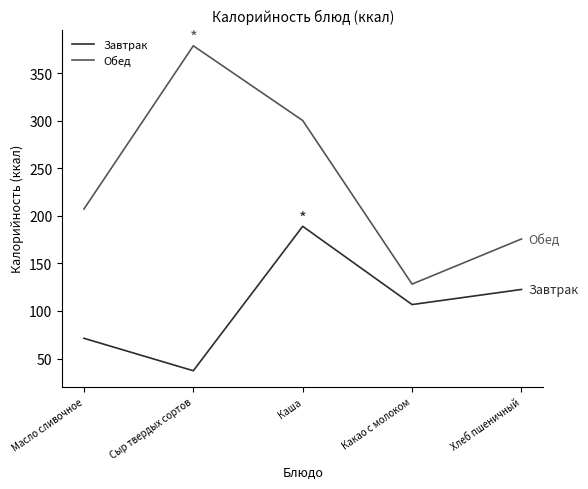

Between Сыр твердых сортов and Масло сливочное, which is larger?

Масло сливочное